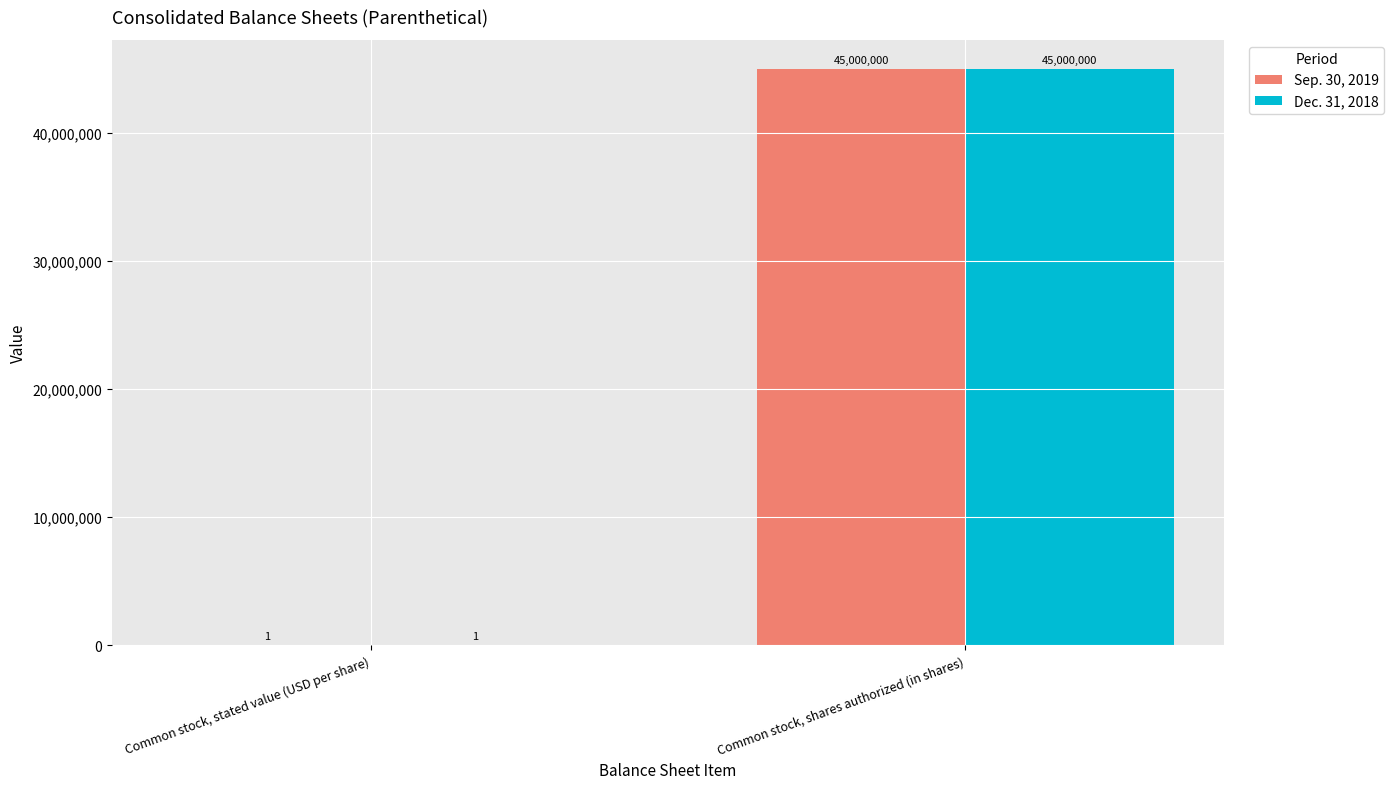

What is the sum of the Sep. 30, 2019 values at Common stock, stated value (USD per share) and Common stock, shares authorized (in shares)?

45000001